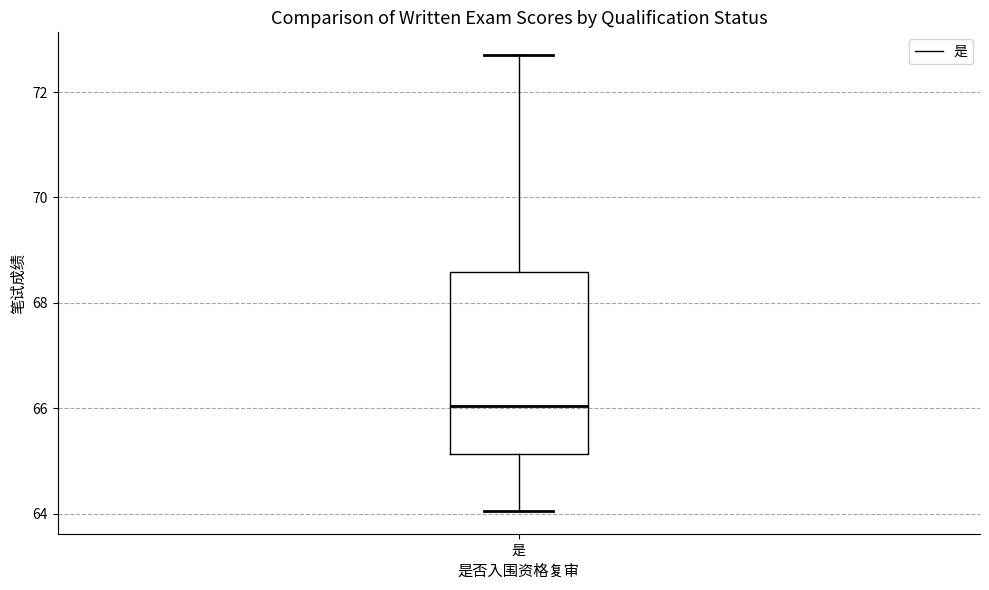

Where does the lower whisker of the box for 是 end on the y-axis? The values are not printed on the chart, so give them approximately, as read against the axis.

64.0